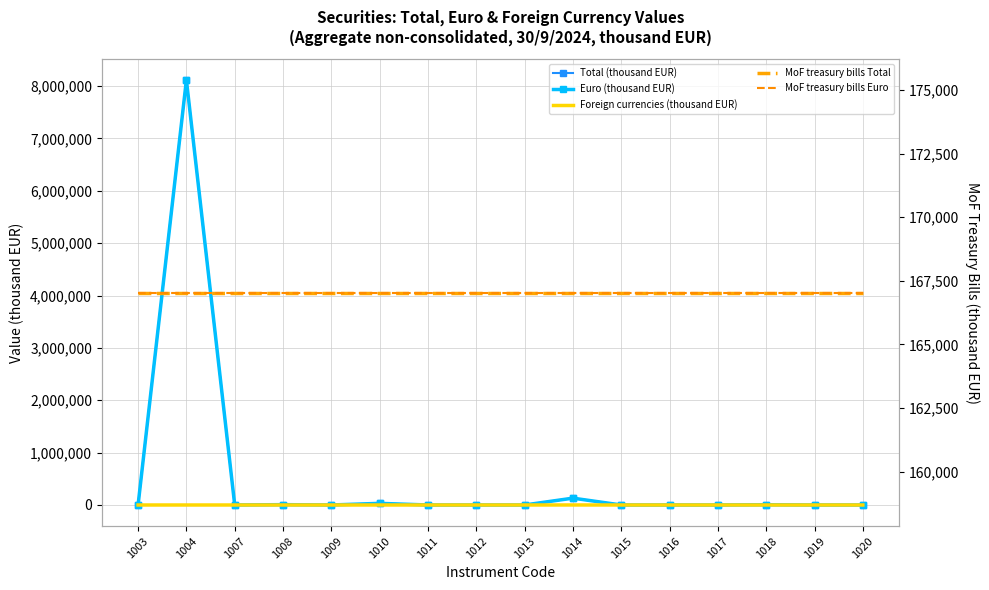

How many series are shown in this chart?

5